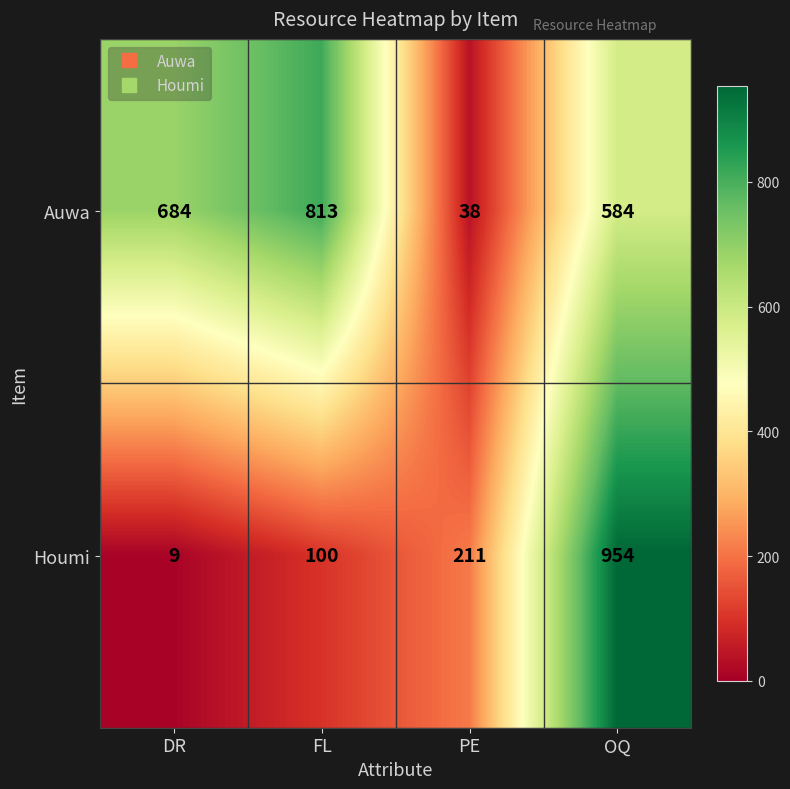

Rank the series at PE from highest to lowest value.

Houmi, Auwa